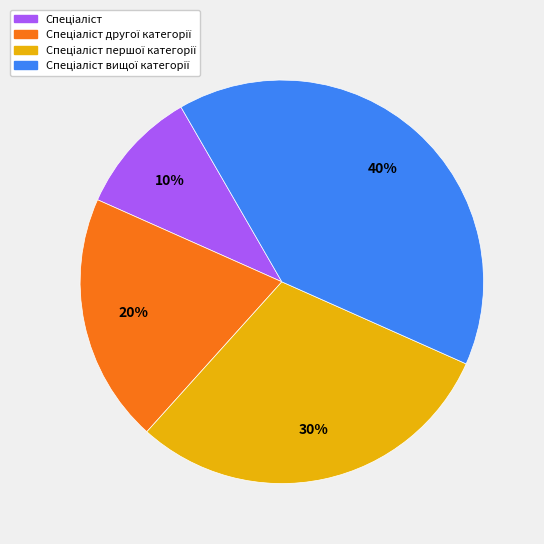

To the nearest percent, what is the difference between the largest and smallest slice percentages?

30%